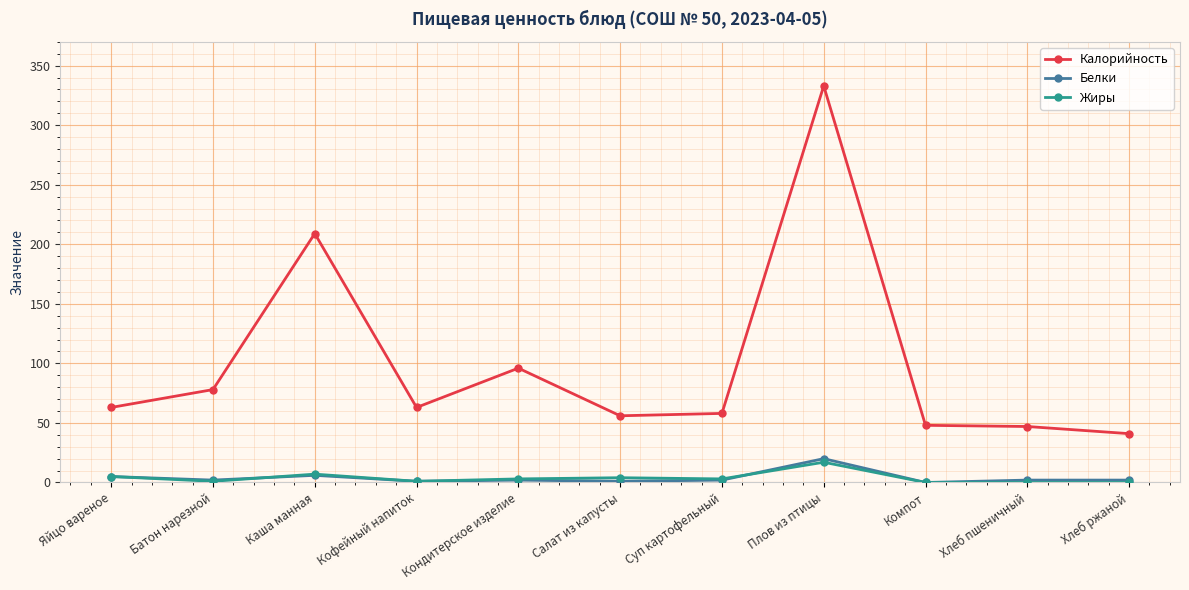

What are all the series names shown in the legend?

Калорийность, Белки, Жиры